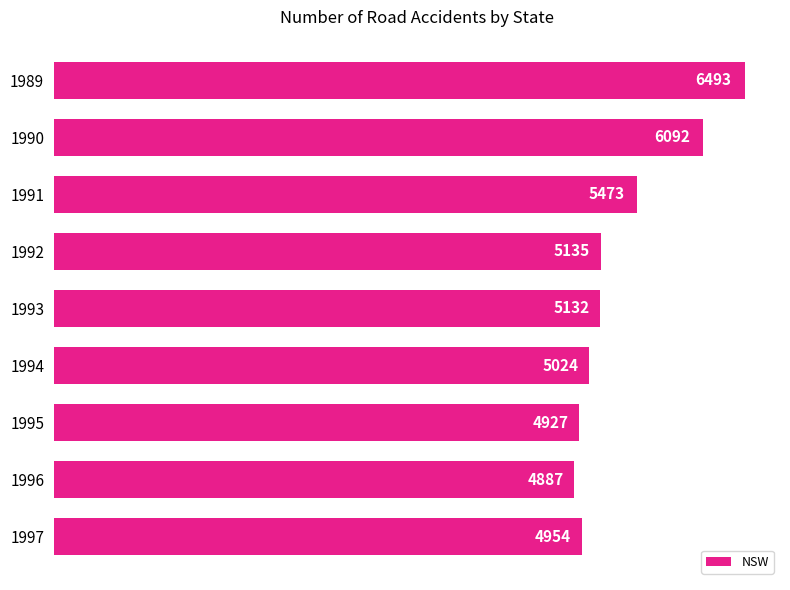

Reading bottom to top, transcribe all the data shown in this chart.

1997=4954	1996=4887	1995=4927	1994=5024	1993=5132	1992=5135	1991=5473	1990=6092	1989=6493